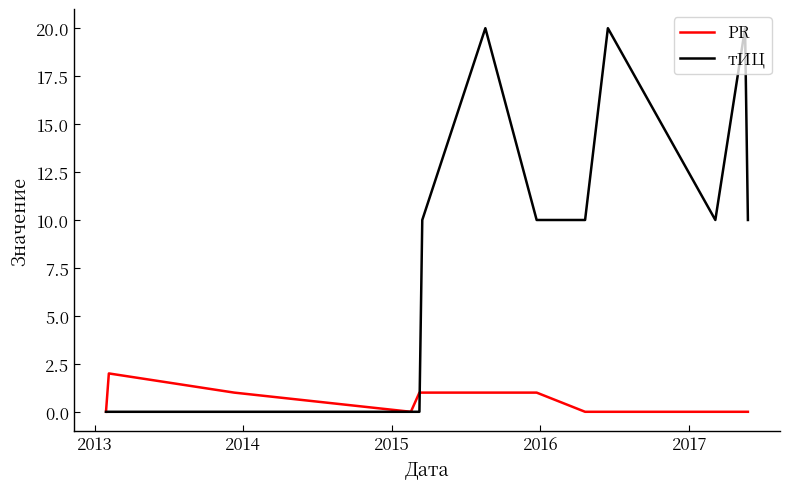

List the series in order of their overall mean, lowest first.

PR, тИЦ